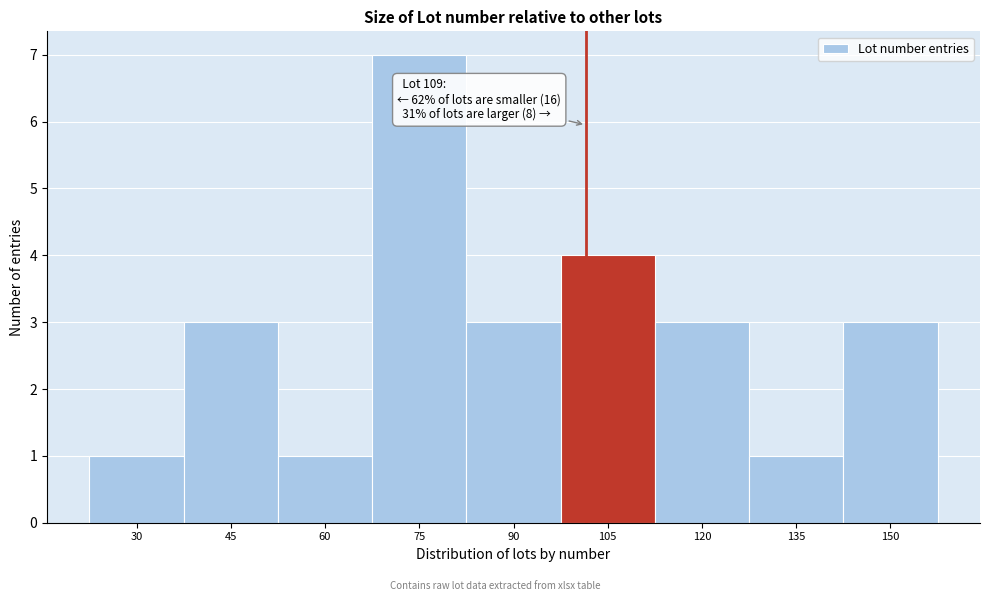

Reading left to right, transcribe all the data shown in this chart.

30=1	45=3	60=1	75=7	90=3	105=4	120=3	135=1	150=3